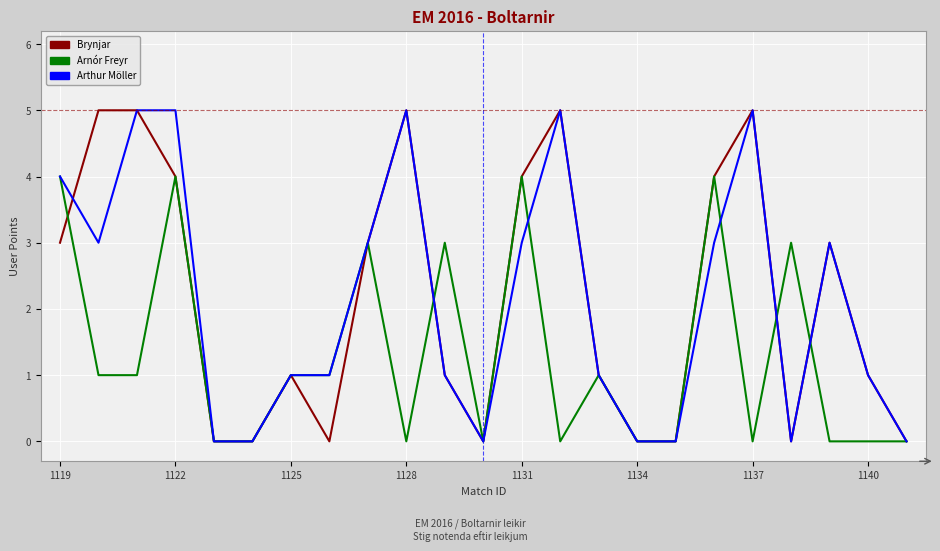

What is the difference between the maximum and second lowest values in the Arthur Möller series?

5